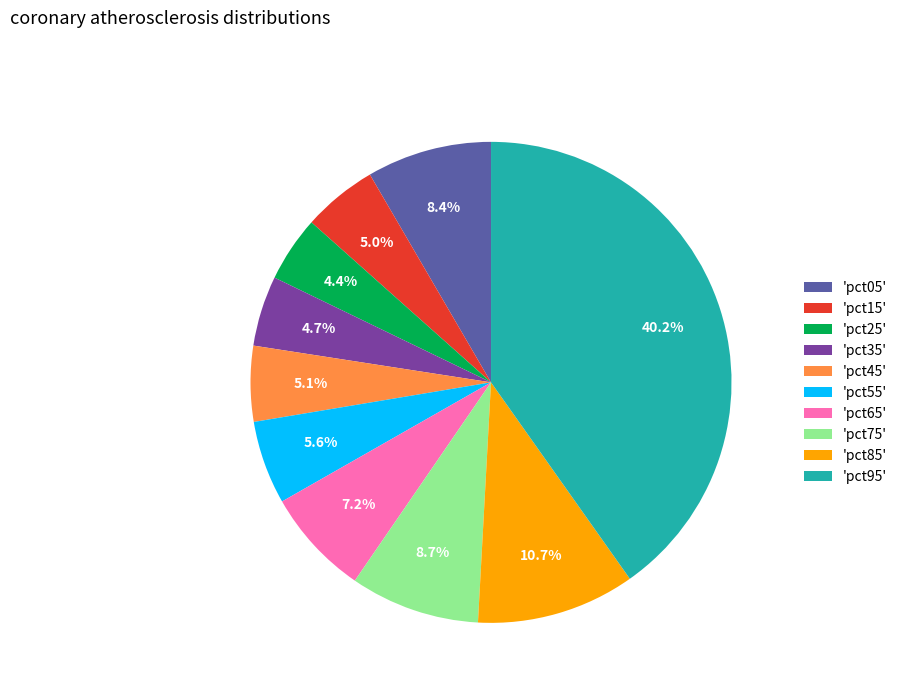

How many slices are in this pie chart?

10